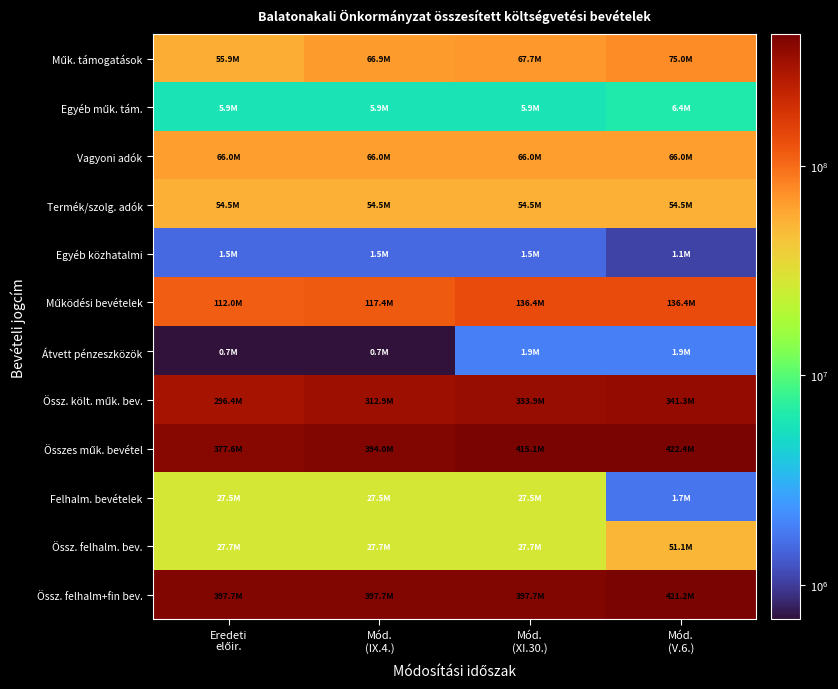

At which category is the sum across all series the highest?

Mód.
(V.6.)